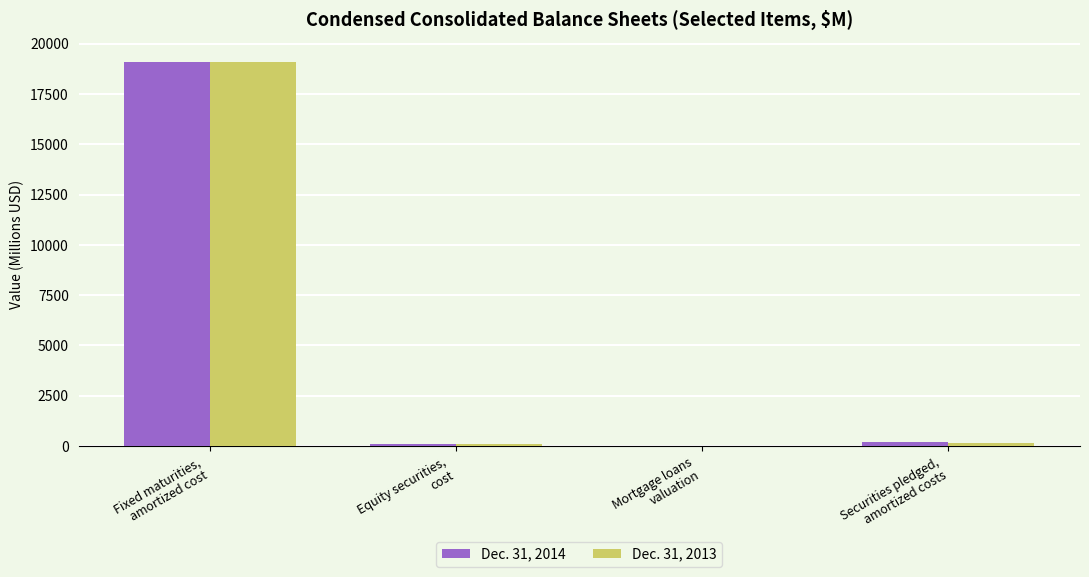

What is the highest value of the Dec. 31, 2014 series?

19085.0